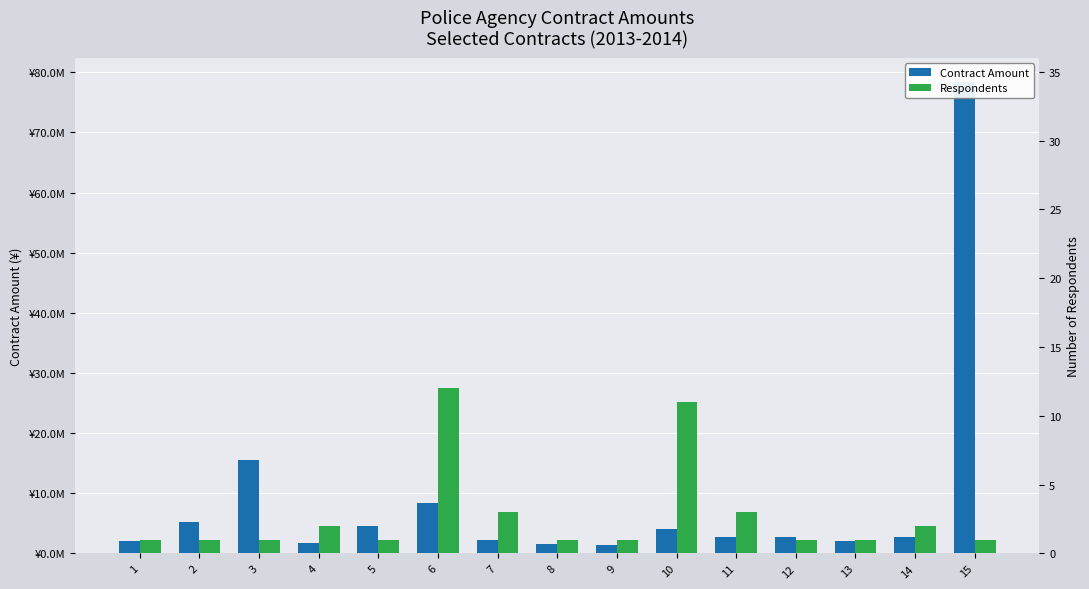

Rank the categories by Contract Amount value from highest to lowest.

15, 3, 6, 2, 5, 10, 11, 14, 12, 7, 1, 13, 4, 8, 9